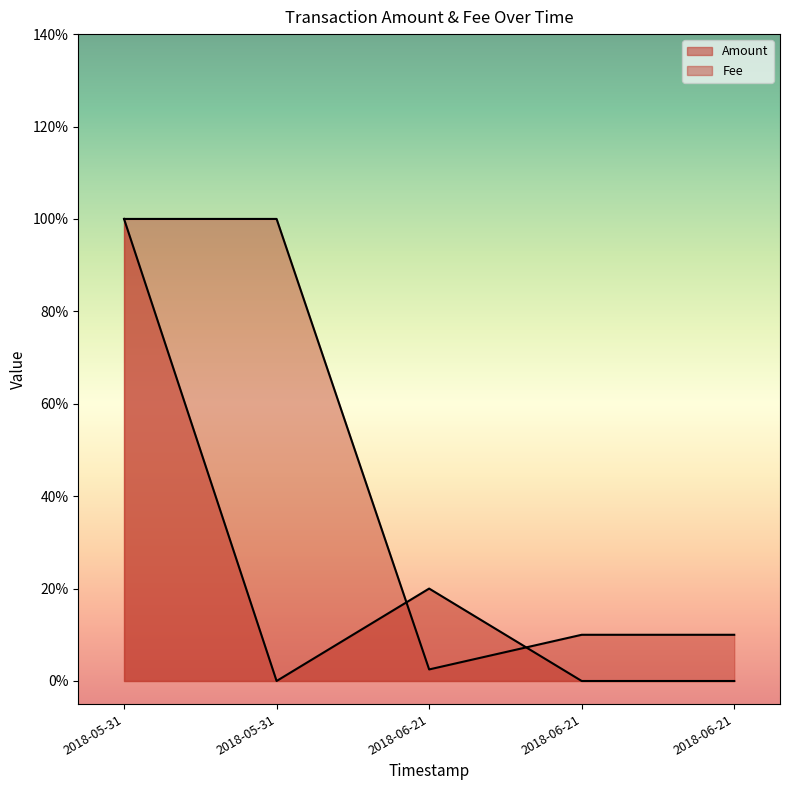

True or false: Amount has more than 1 interior local peaks.

False